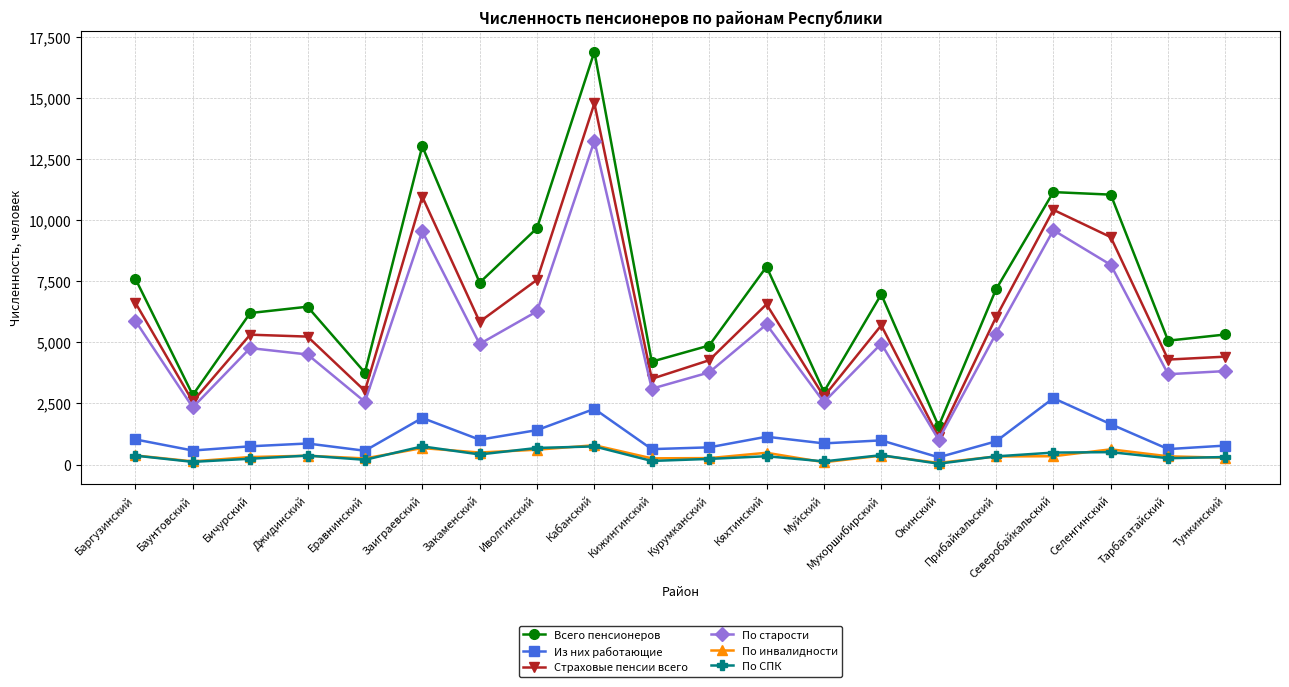

What are all the series names shown in the legend?

Всего пенсионеров, Из них работающие, Страховые пенсии всего, По старости, По инвалидности, По СПК